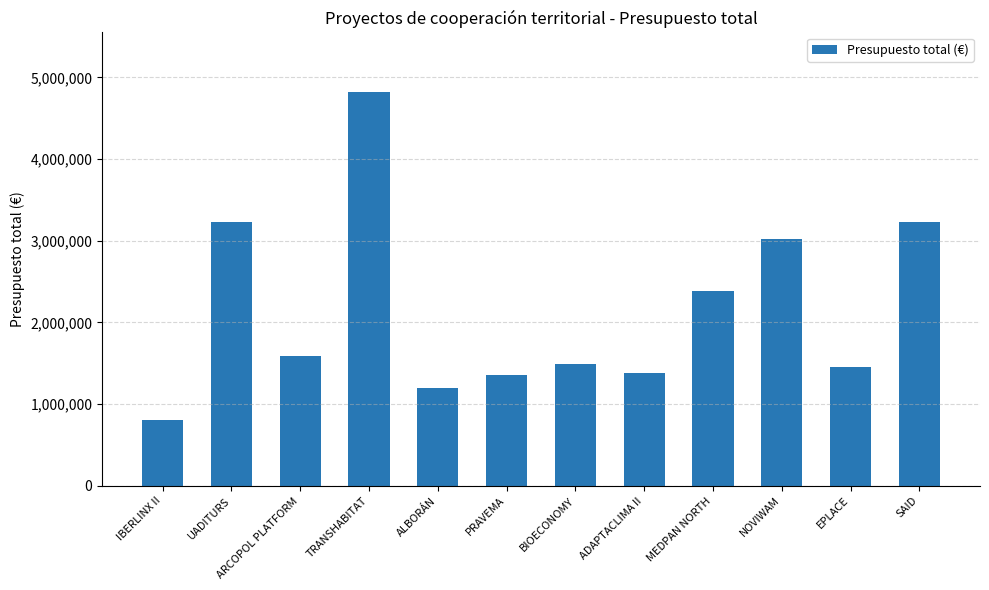

What is the difference between the maximum and minimum values?

4018672.6